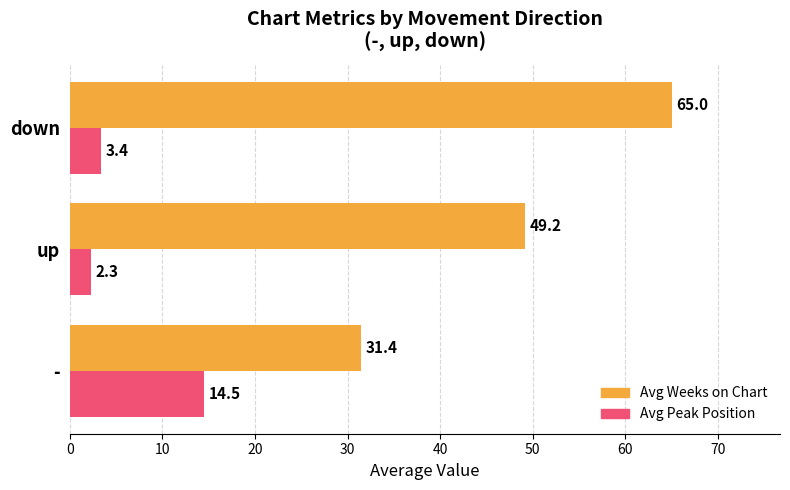

At -, list the series in order from largest to smallest.

Avg Weeks on Chart, Avg Peak Position